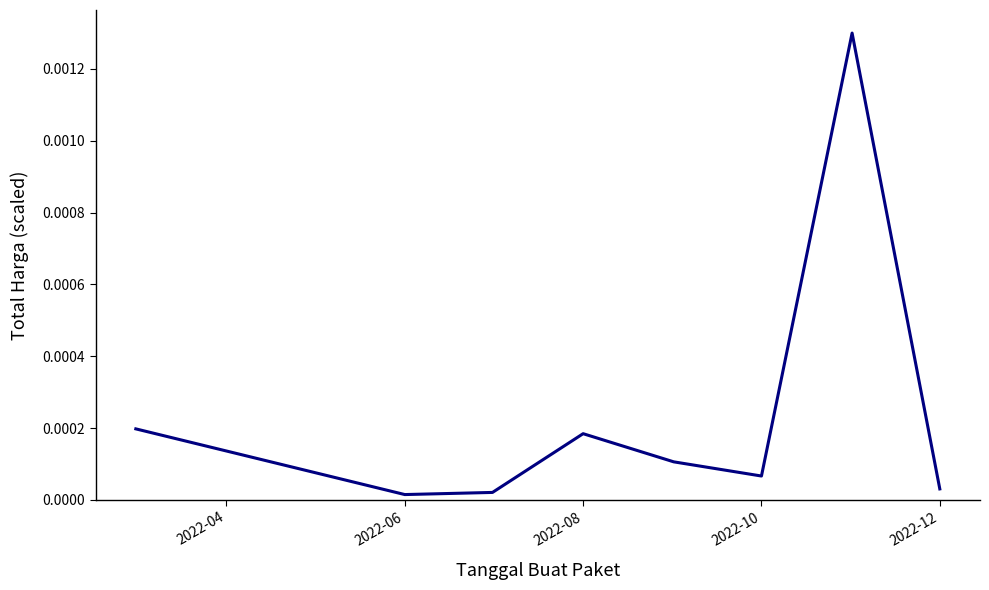

How many interior local peaks (higher than both neighbors) does the data have?

2